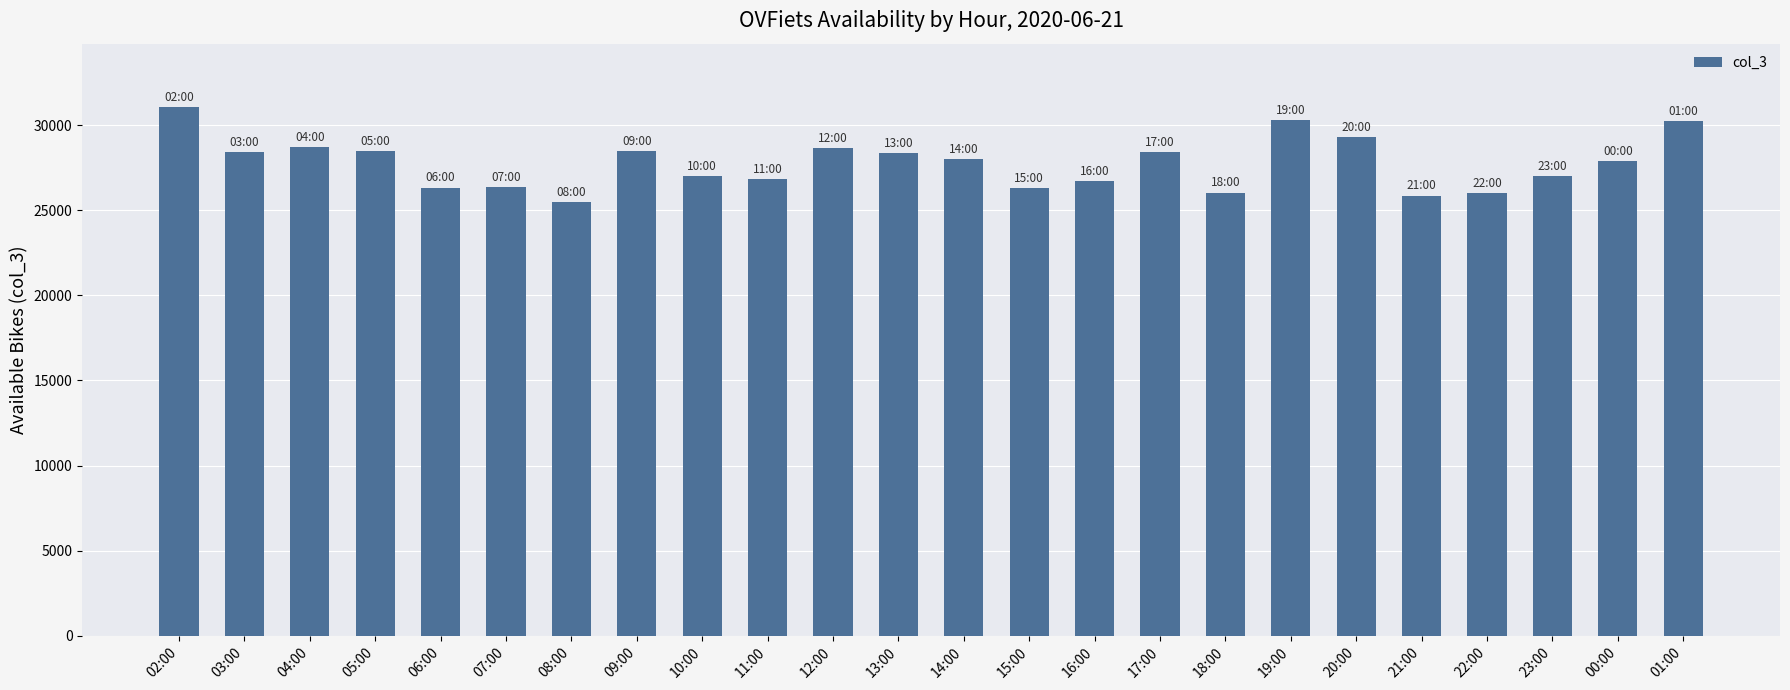

The value at 15:00 is 41896. True or false?

False